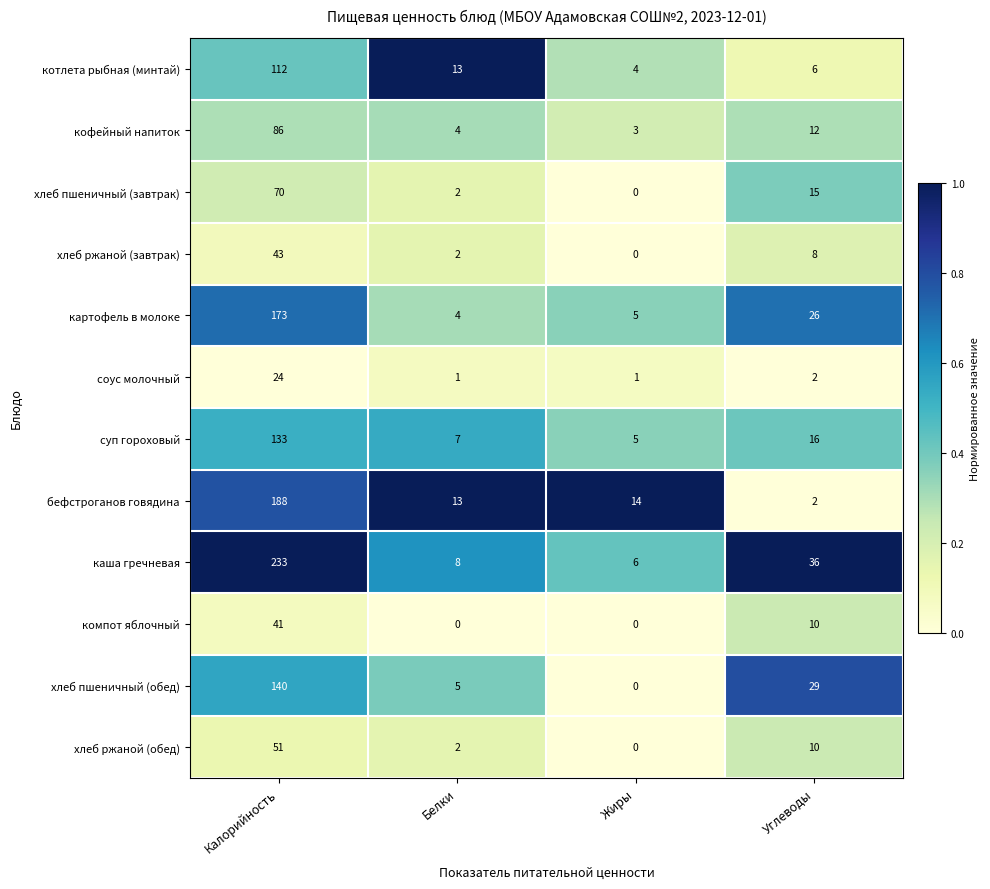

Rank the series by their maximum value, from lowest to highest.

соус молочный, компот яблочный, хлеб ржаной (завтрак), хлеб ржаной (обед), хлеб пшеничный (завтрак), кофейный напиток, котлета рыбная (минтай), суп гороховый, хлеб пшеничный (обед), картофель в молоке, бефстроганов говядина, каша гречневая